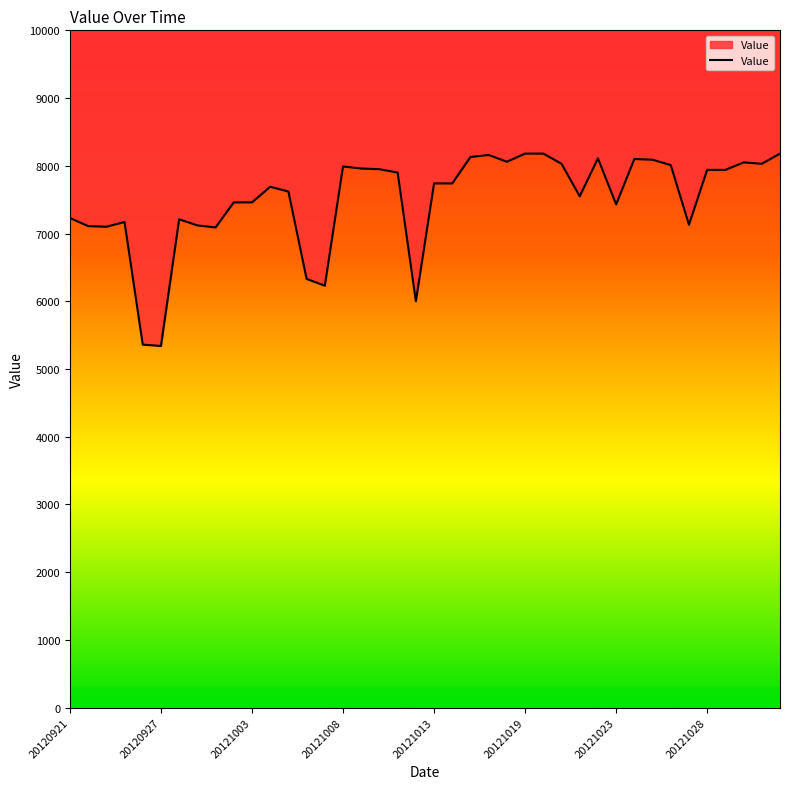

Does the chart display data point markers on the line(s)?

No